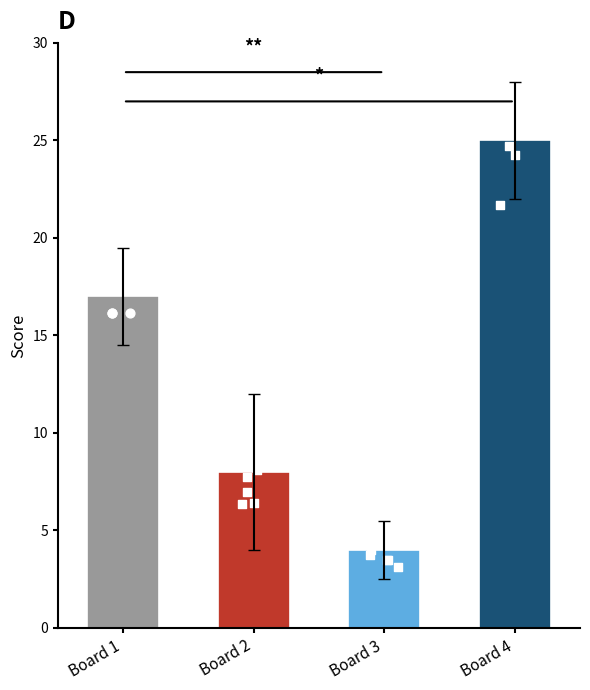

What is the ratio of the value at Board 1 to the value at Board 4?

0.7